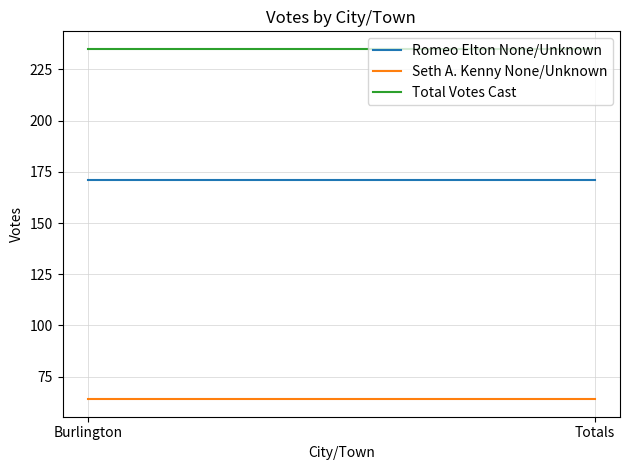

List the series in order of their peak value, lowest first.

Seth A. Kenny None/Unknown, Romeo Elton None/Unknown, Total Votes Cast